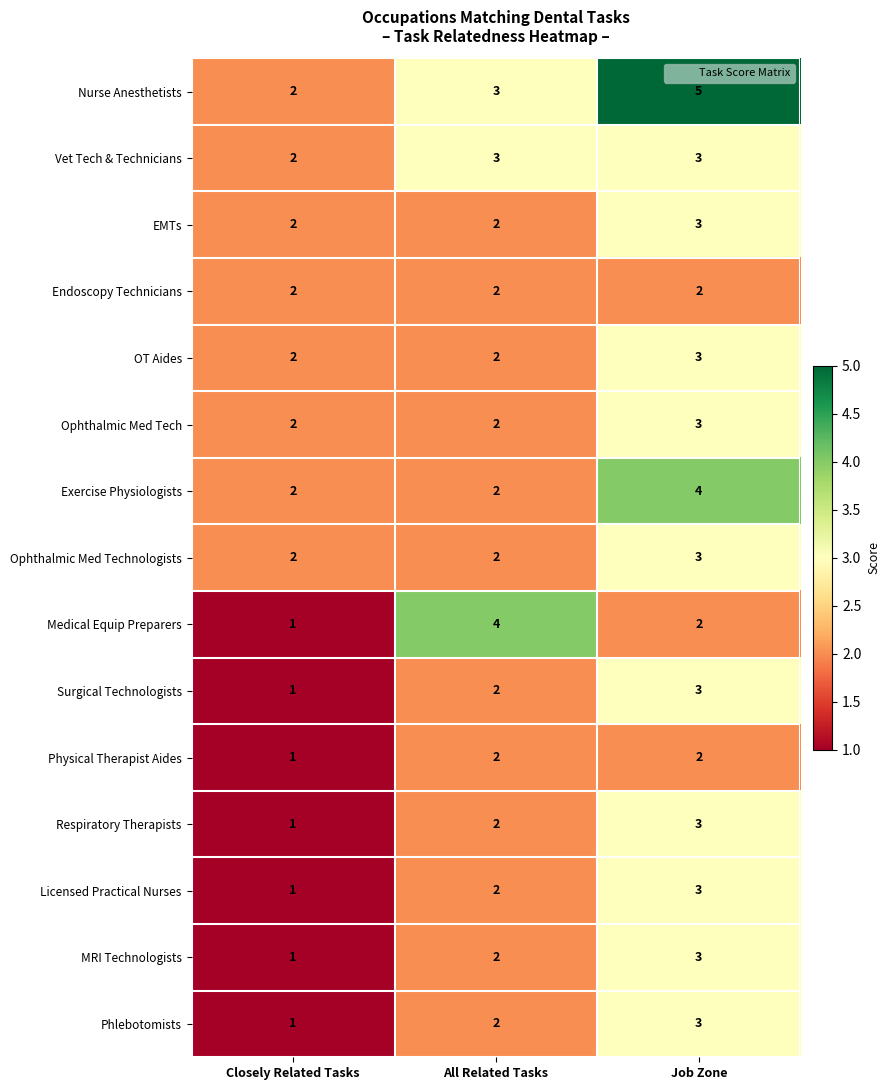

What is the sum of all Respiratory Therapists values?

6